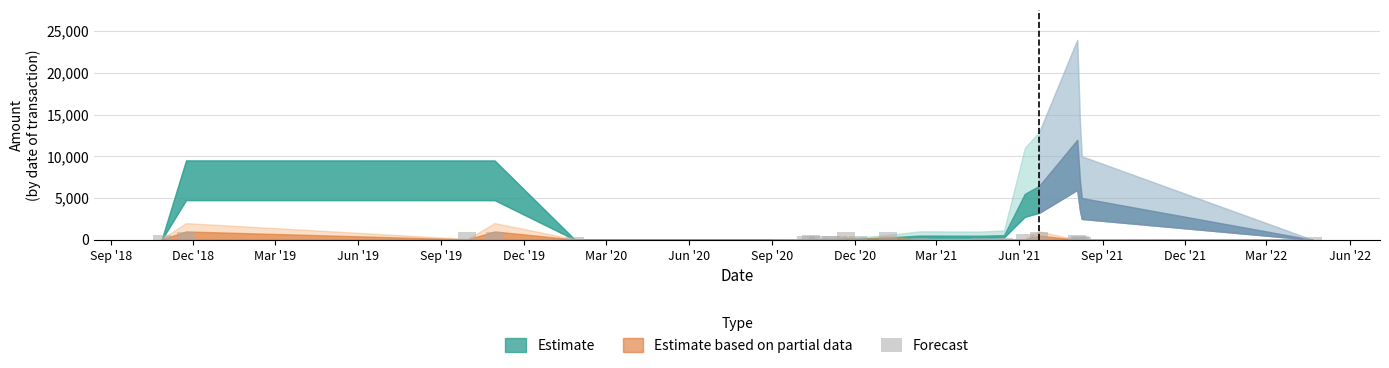

What is the maximum value shown in the chart?

957.6